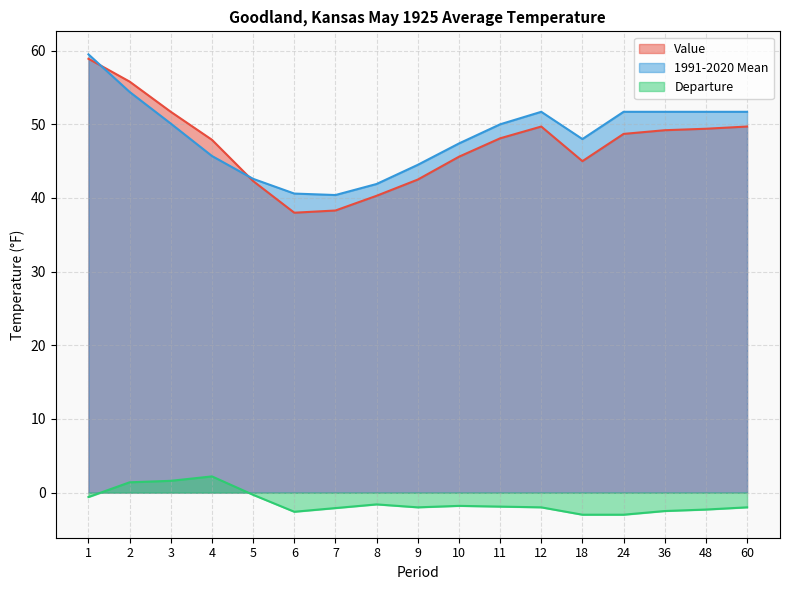

True or false: Departure and Value intersect in this chart.

False